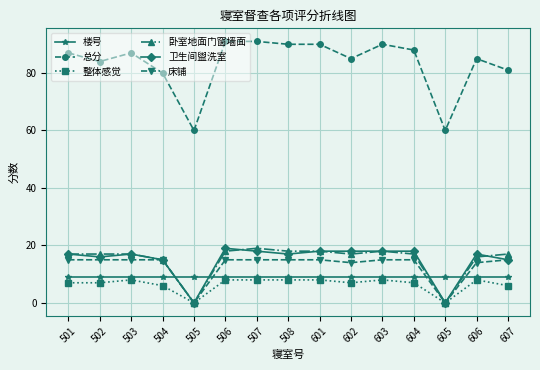

Reading left to right, what are all the values shown in this chart?

楼号: 9	9	9	9	9	9	9	9	9	9	9	9	9	9	9
总分: 87	84	87	80	60	91	91	90	90	85	90	88	60	85	81
整体感觉: 7	7	8	6	0	8	8	8	8	7	8	7	0	8	6
卧室地面门窗墙面: 17	17	17	15	0	18	19	18	18	17	18	17	0	16	17
卫生间盥洗室: 17	16	17	15	0	19	18	17	18	18	18	18	0	17	15
床铺: 15	15	15	15	0	15	15	15	15	14	15	15	0	14	15